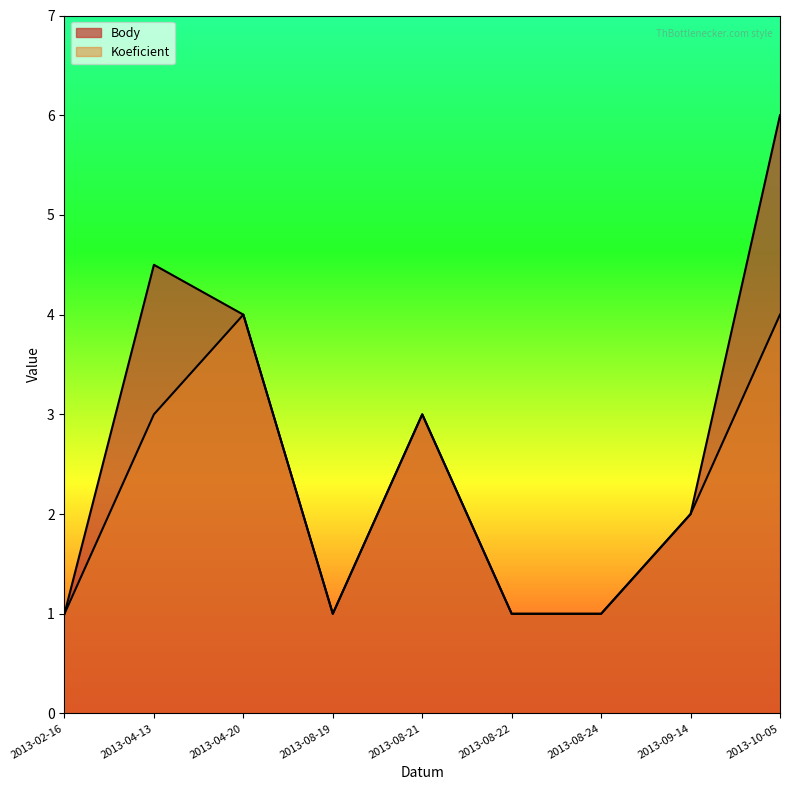

What is the total value across all series at 2013-08-24?

2.0